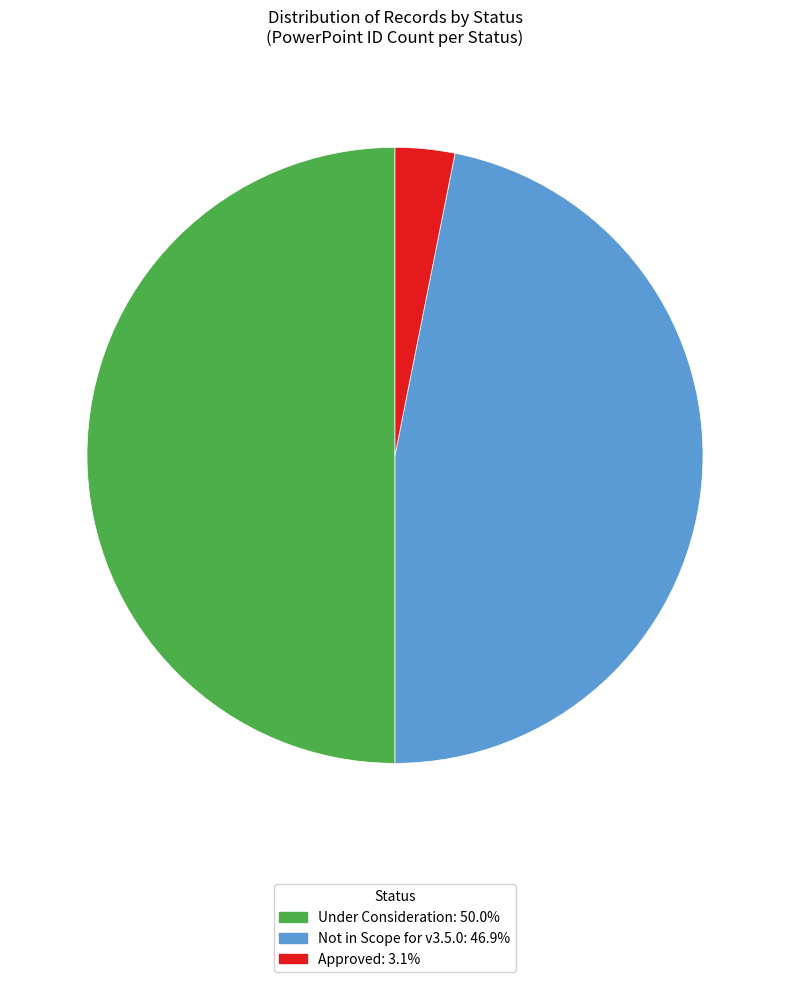

The Not in Scope for v3.5.0 slice represents 61% of the pie. True or false?

False